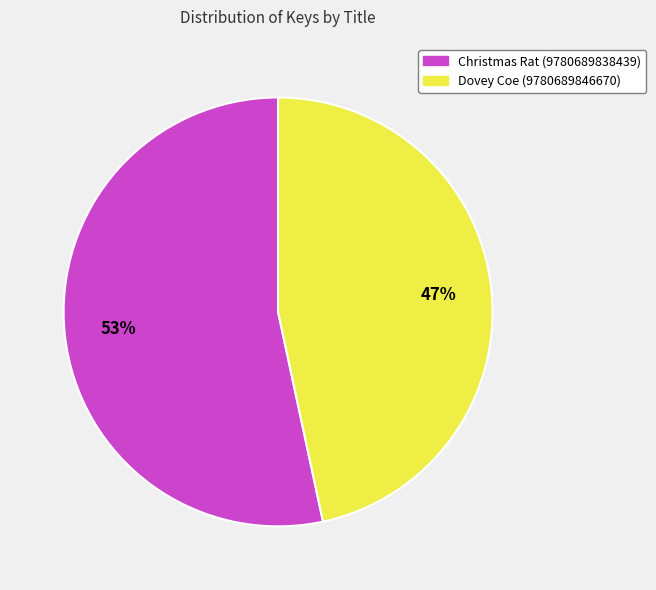

Which slice is the largest?

Christmas Rat (9780689838439)